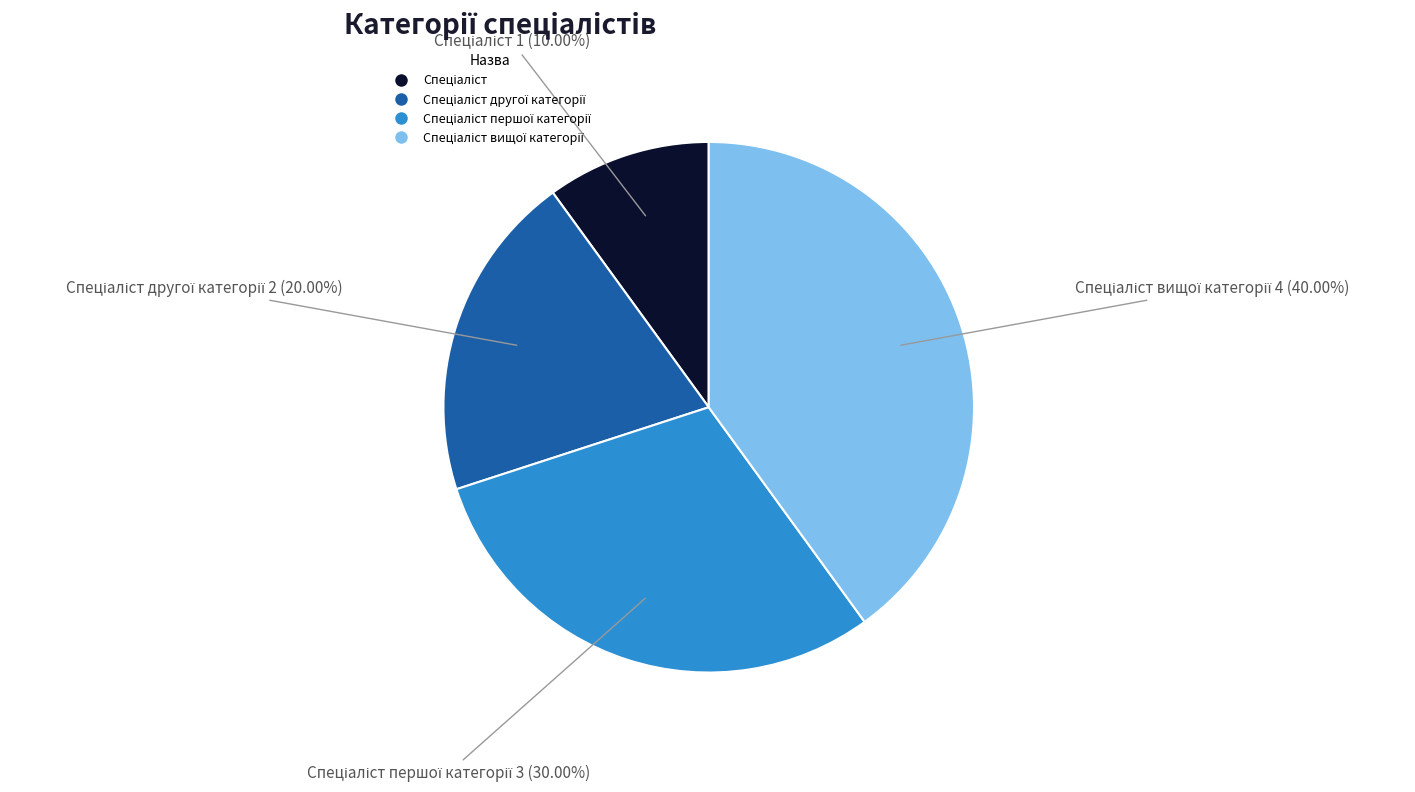

Is there a majority slice in this chart?

No